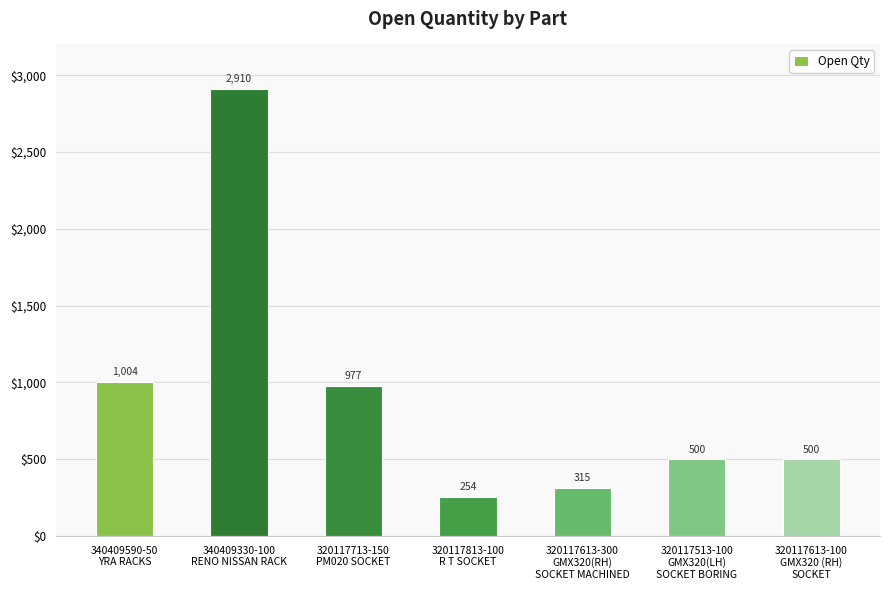

What is the minimum value shown in the chart?

254